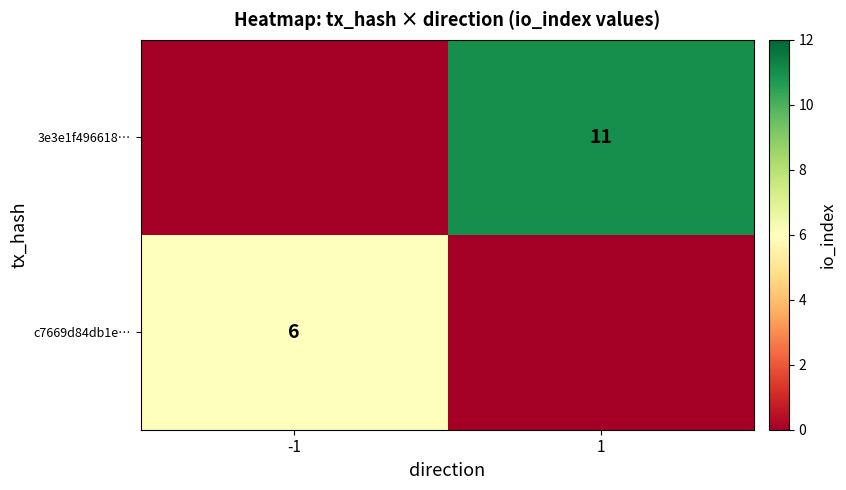

True or false: c7669d84db1e… has a value of 10 at -1.

False